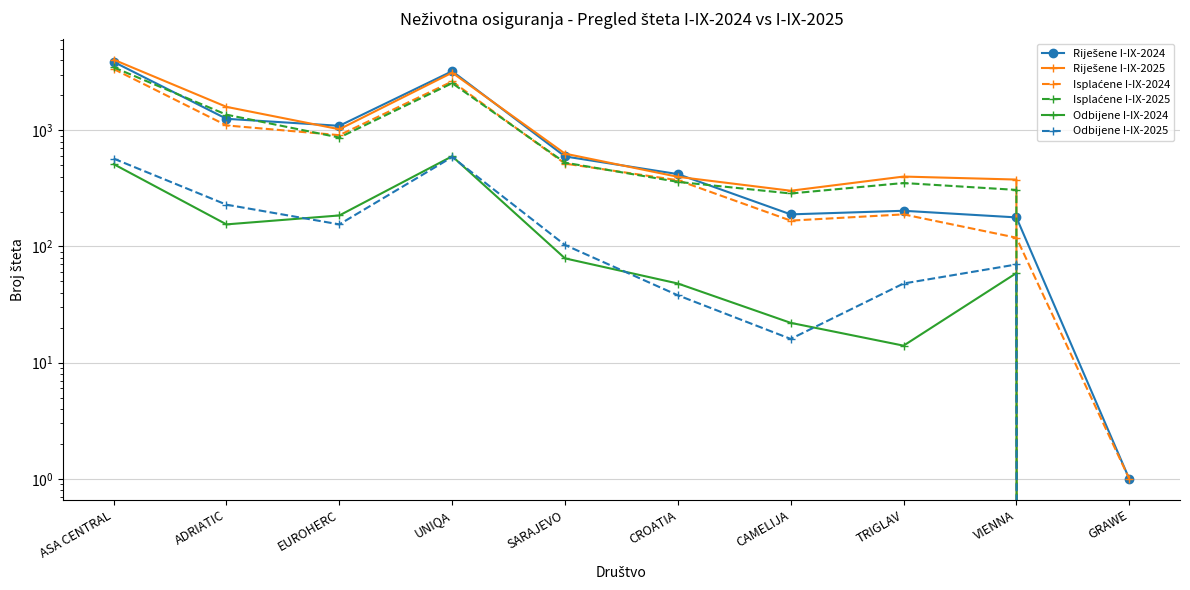

Is it true that Riješene I-IX-2024 equals 6215 at ASA CENTRAL?

False